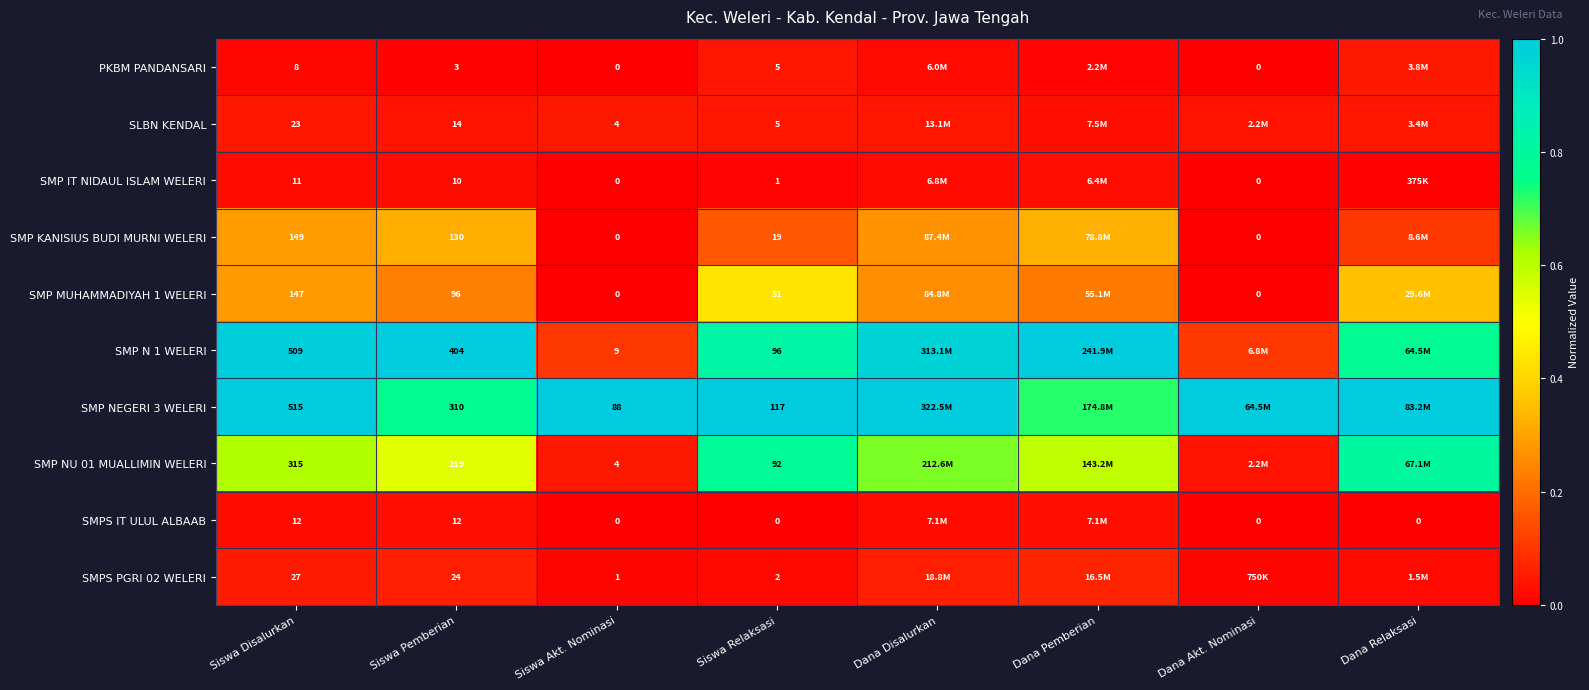

At how many categories does at least one series exceed 0?

8